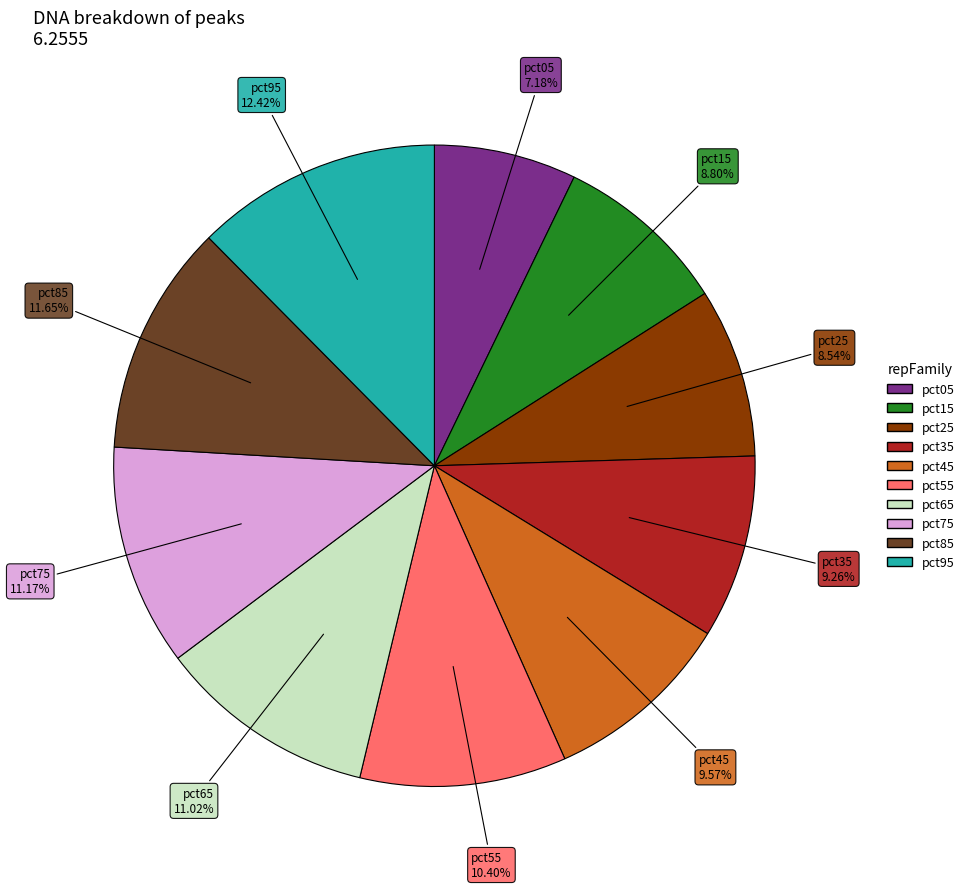

Between pct95 and pct55, which is larger?

pct95